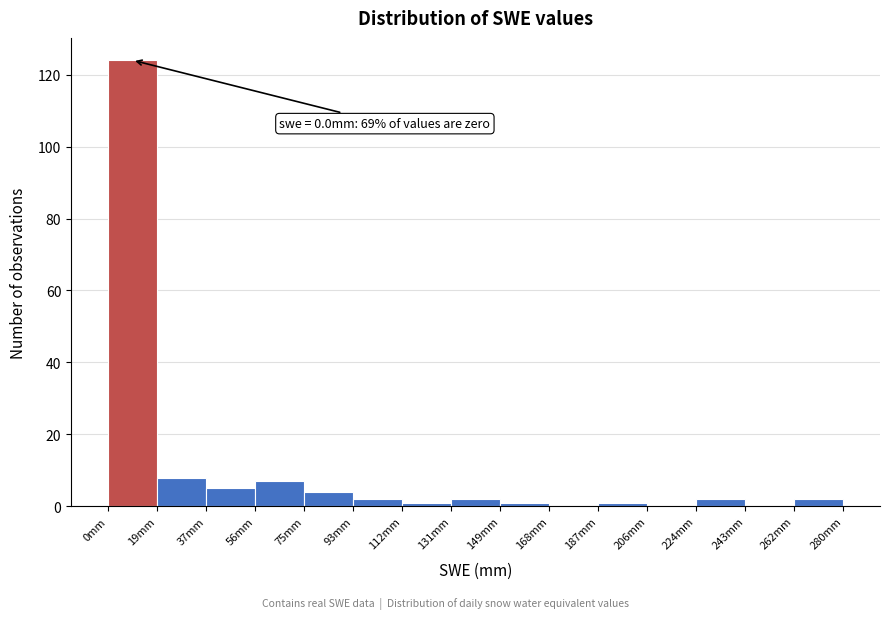

Over which range of the x-axis is the bar tallest?

0 to 18